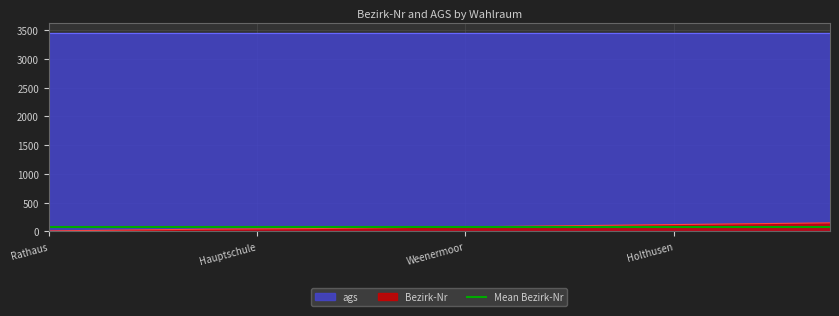

Is it true that Bezirk-Nr equals 120 at Holthusen?

True